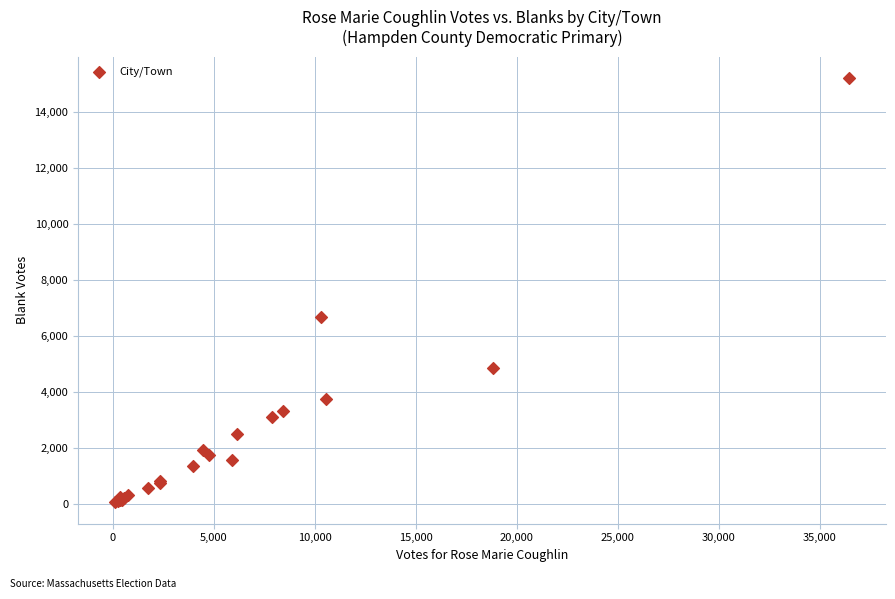

What Y value in the scatter plot is closest to 7629?

6684